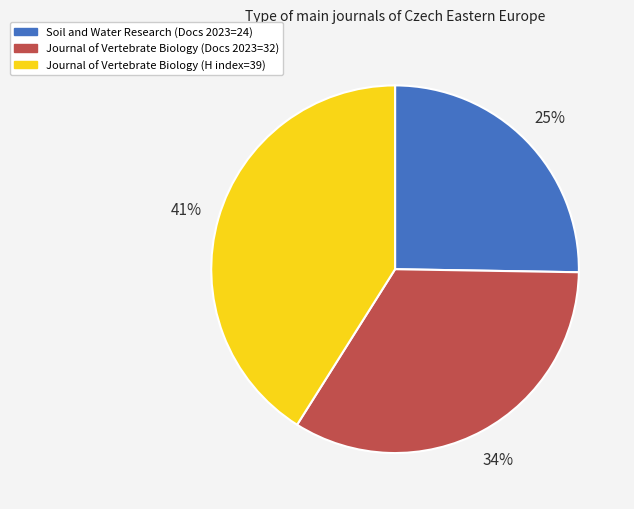

What is the smallest slice in the pie chart?

Soil and Water Research (Docs 2023=24)